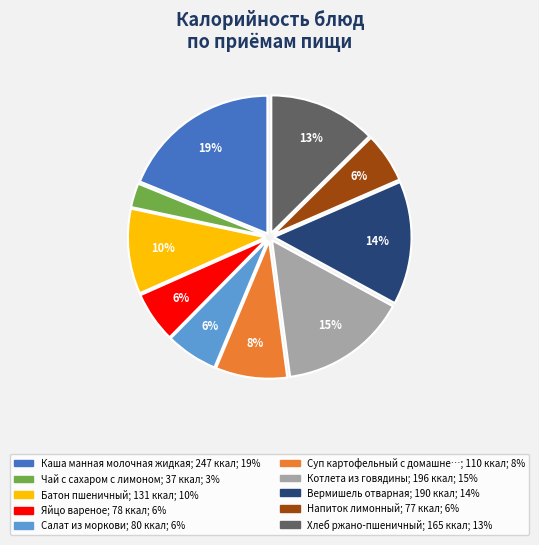

Does any single category account for the majority?

No